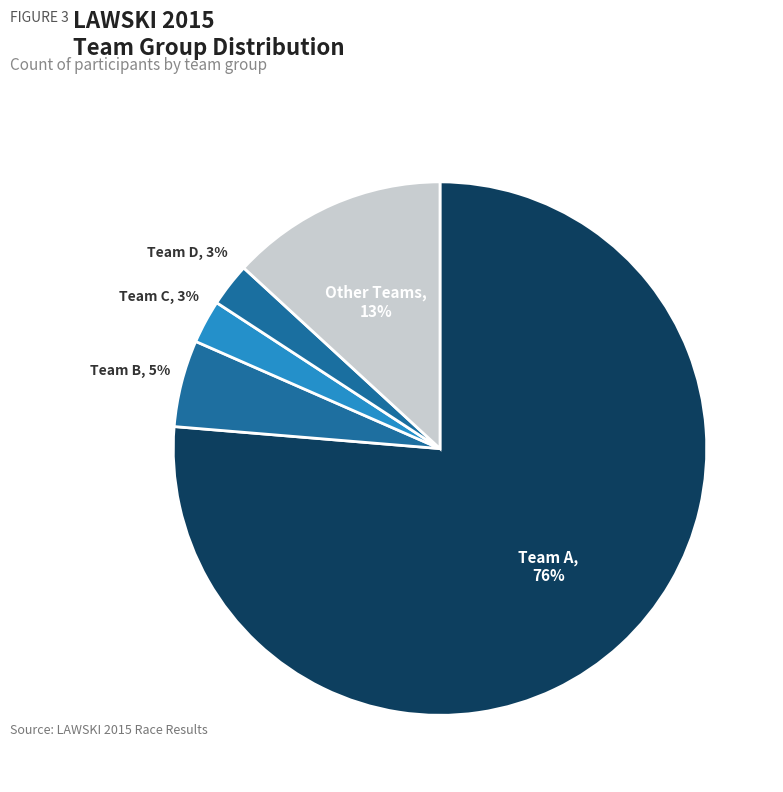

What is the largest slice in the pie chart?

Team A